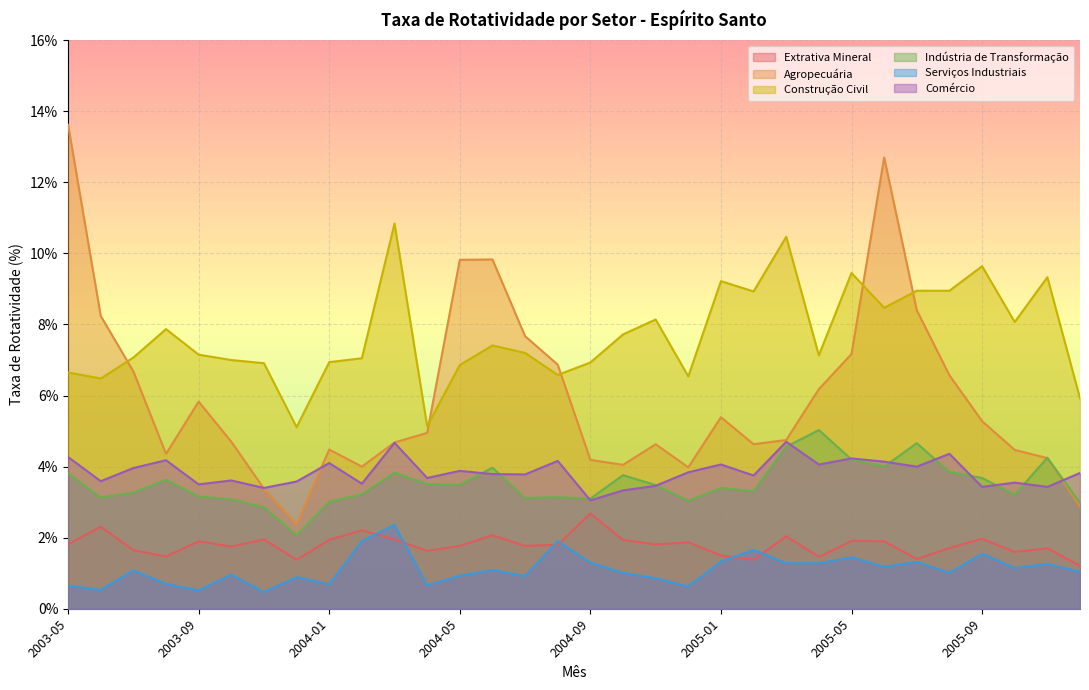

At which category does Construção Civil reach its first local peak?

2003-08